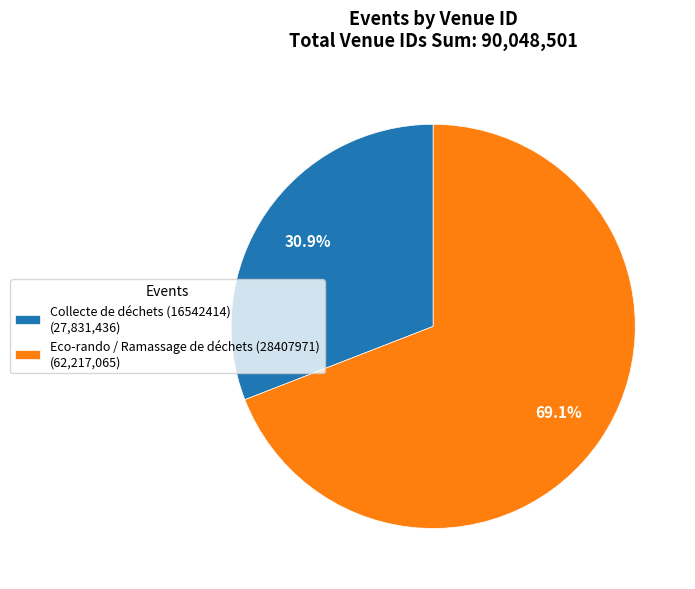

Does Eco-rando / Ramassage de déchets (28407971) represent more than half of the total?

Yes